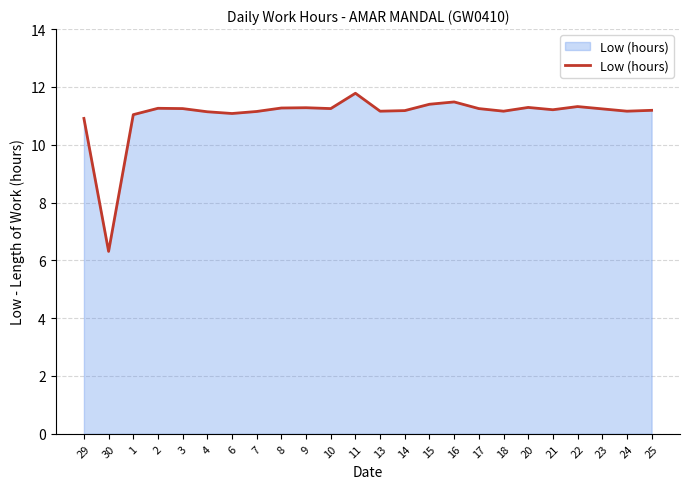

What is the minimum value shown in the chart?

6.3